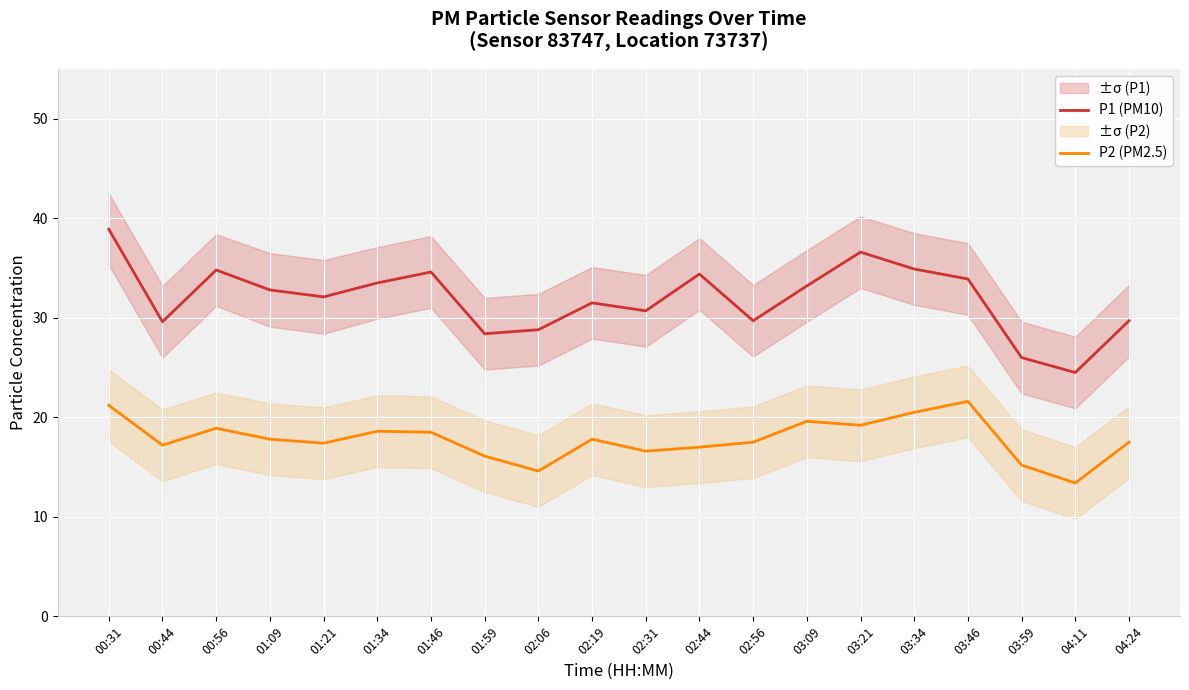

What position from the left is 00:31?

1